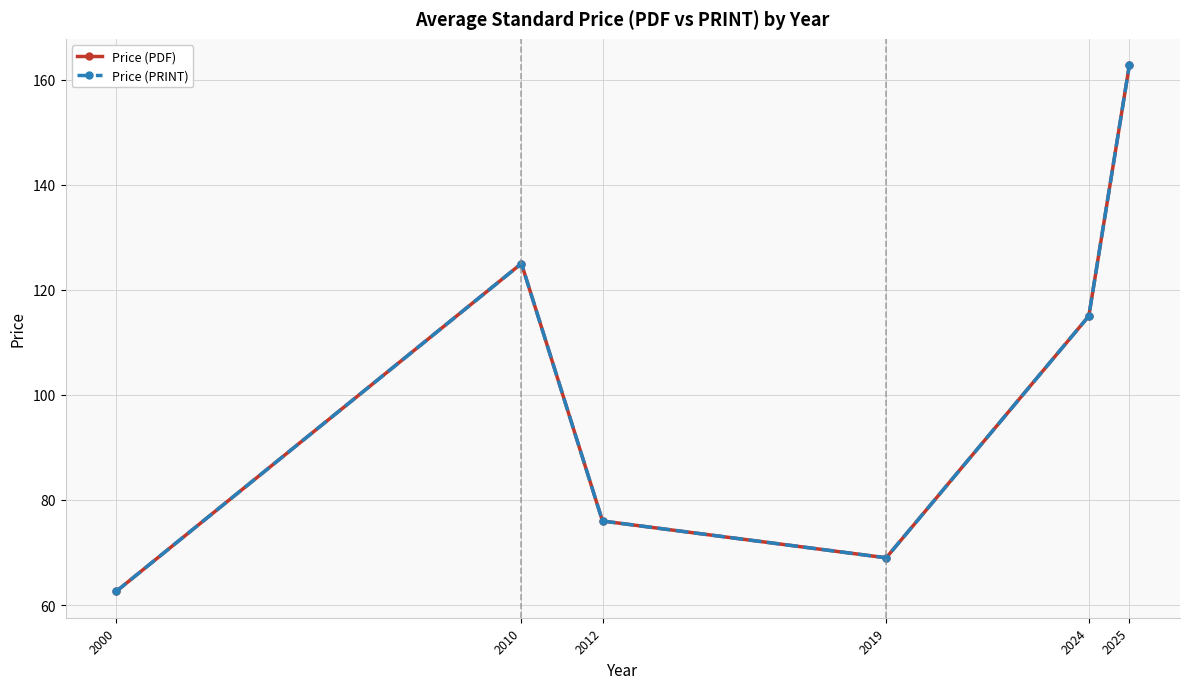

At 2000, list the series in order from smallest to largest.

Price (PDF), Price (PRINT)